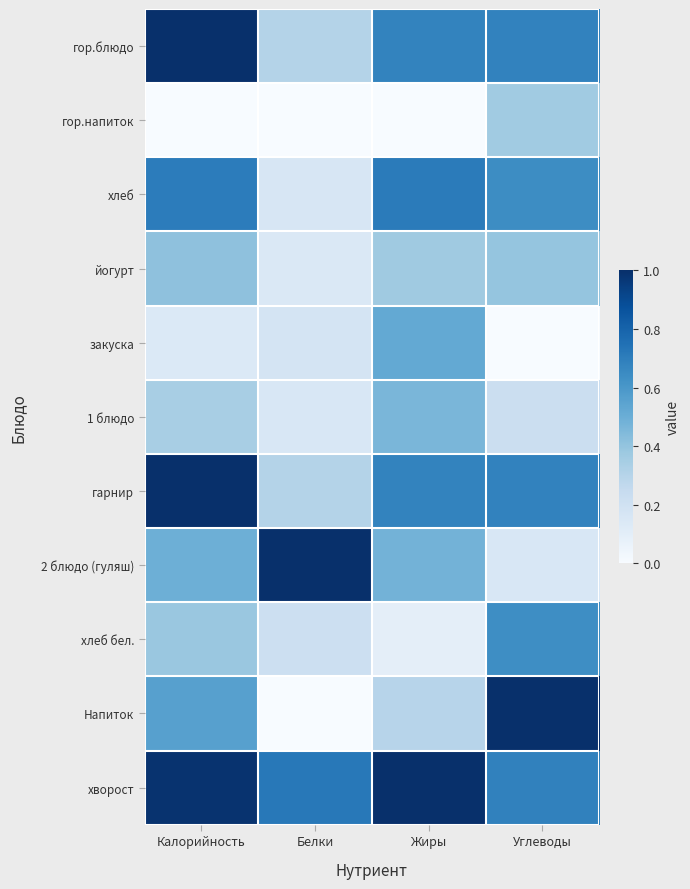

Which series has the largest total across all categories?

хворост